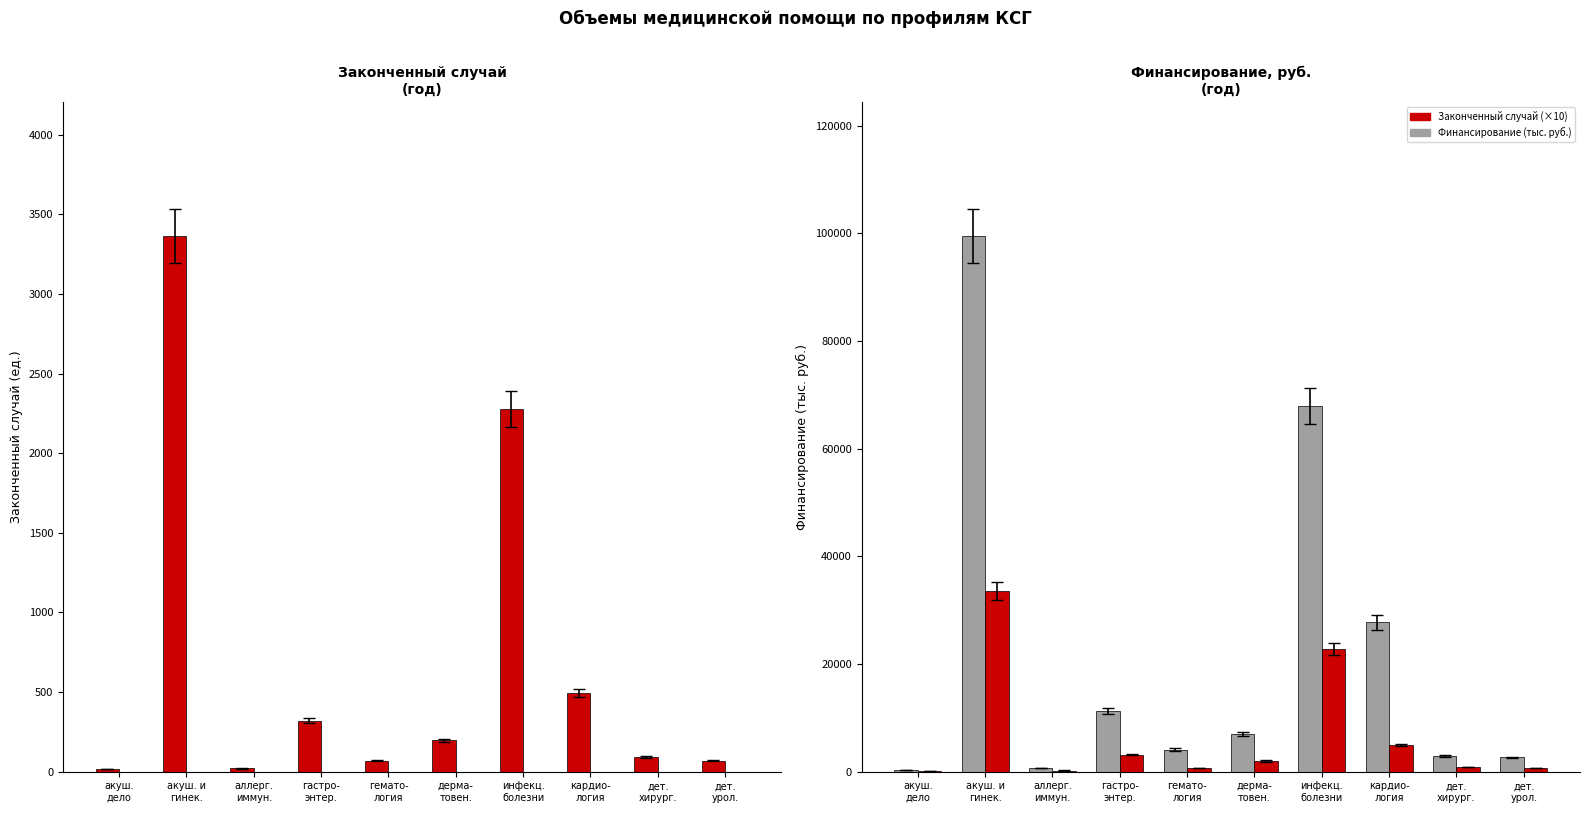

What is the maximum value for Финансирование?

99538.2